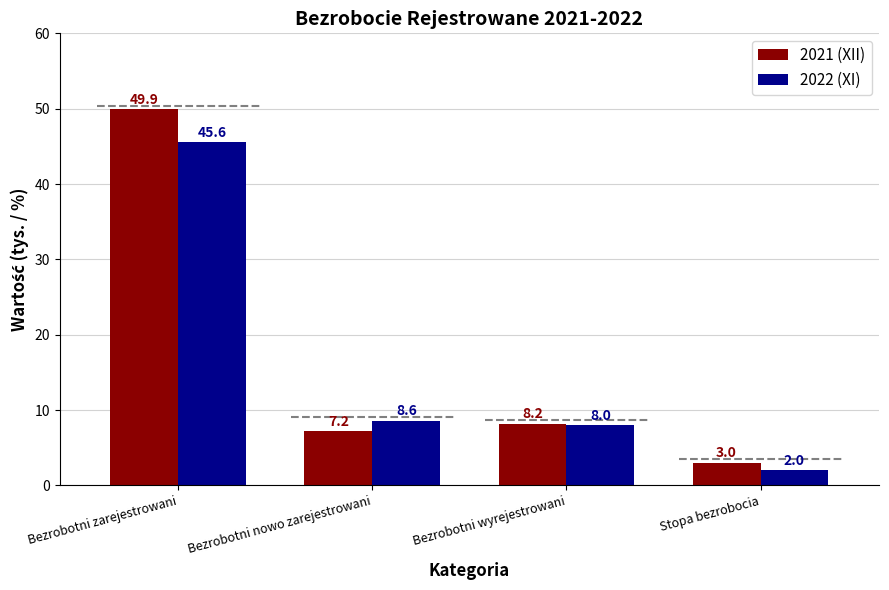

What position from the right is Bezrobotni nowo zarejestrowani?

3